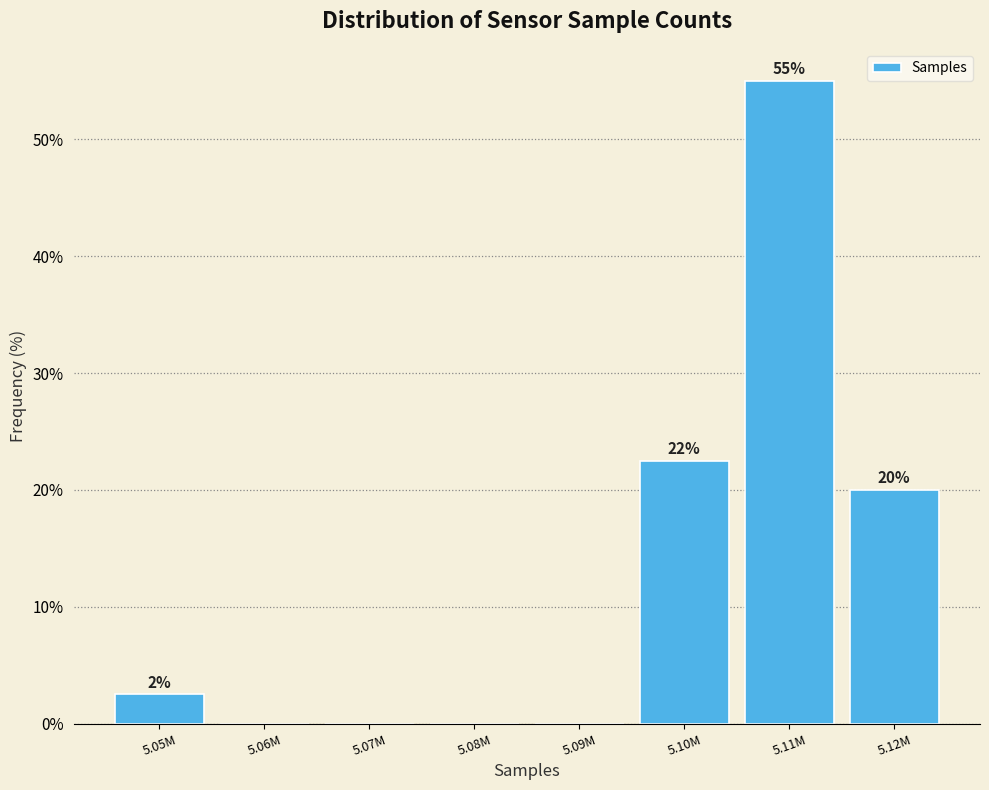

The value at 5.11M is 79.4. True or false?

False